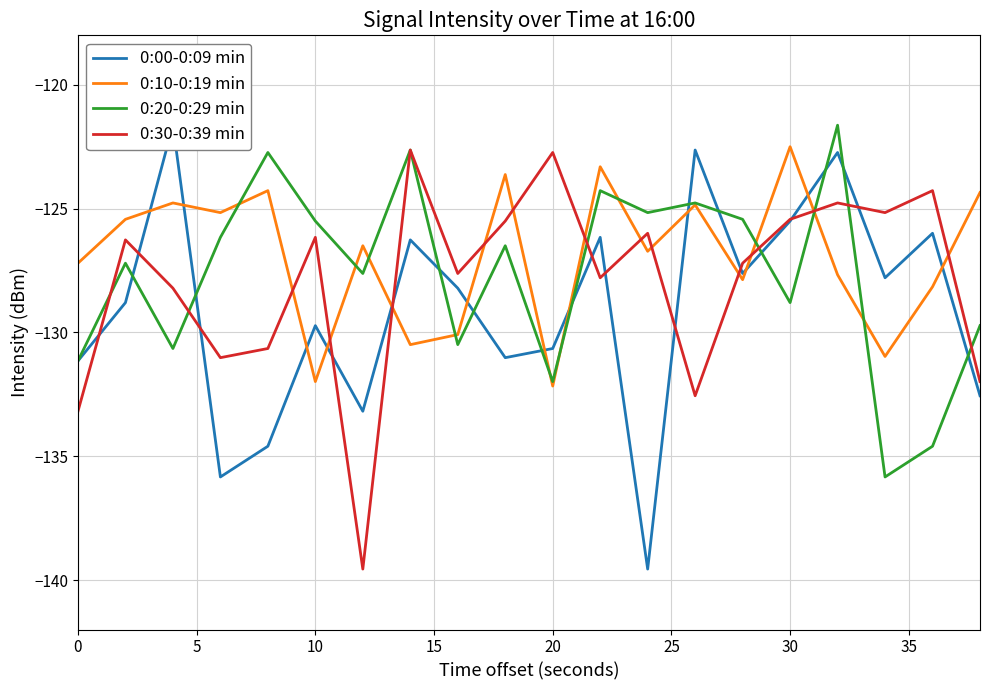

Is it true that 0:30-0:39 min equals -125.4 at 30?

True